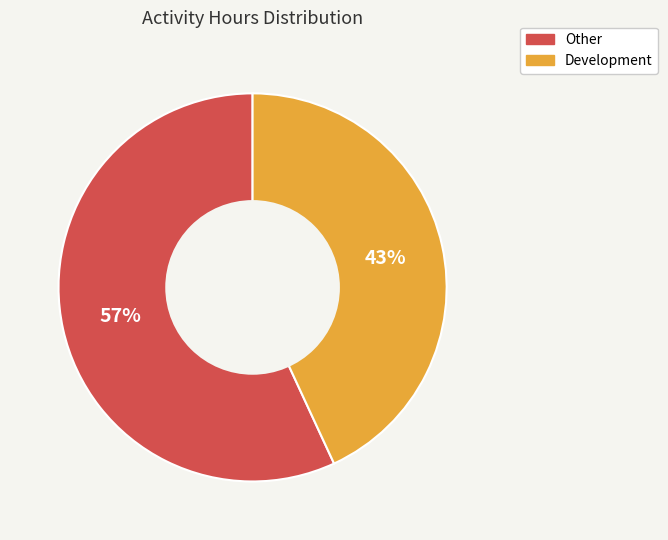

Which slice is the smallest?

Development